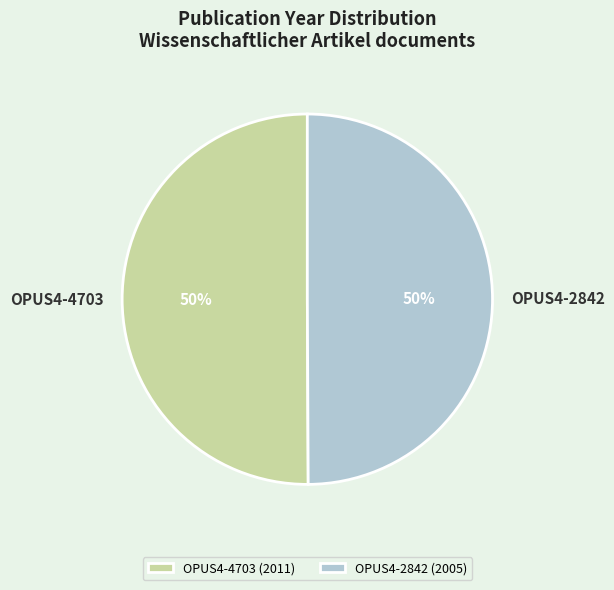

True or false: OPUS4-2842 accounts for 63% of the total.

False